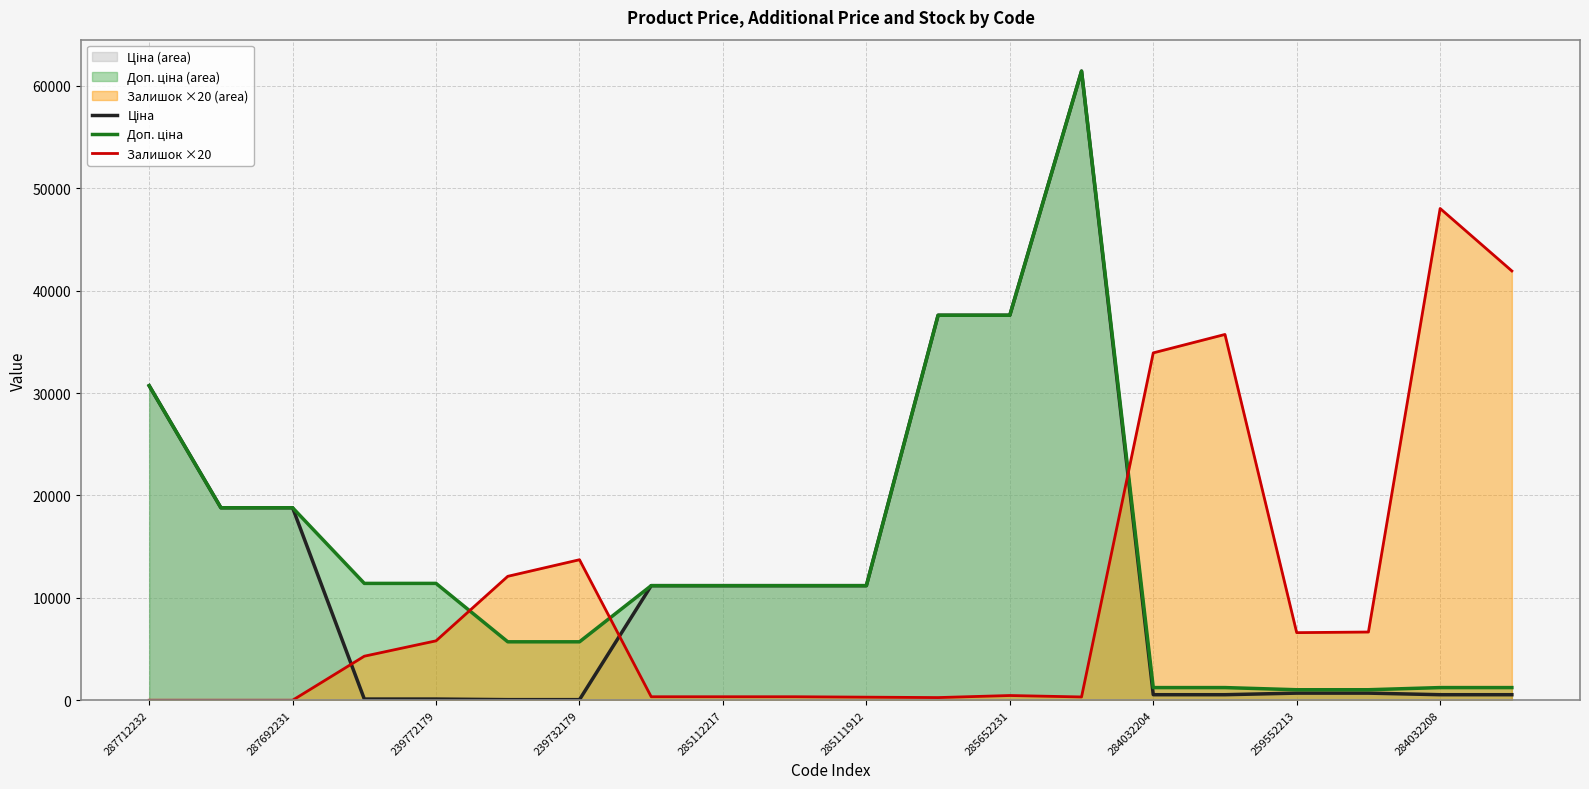

The value of Залишок ×20 at 239732179 is 24126.0. True or false?

False